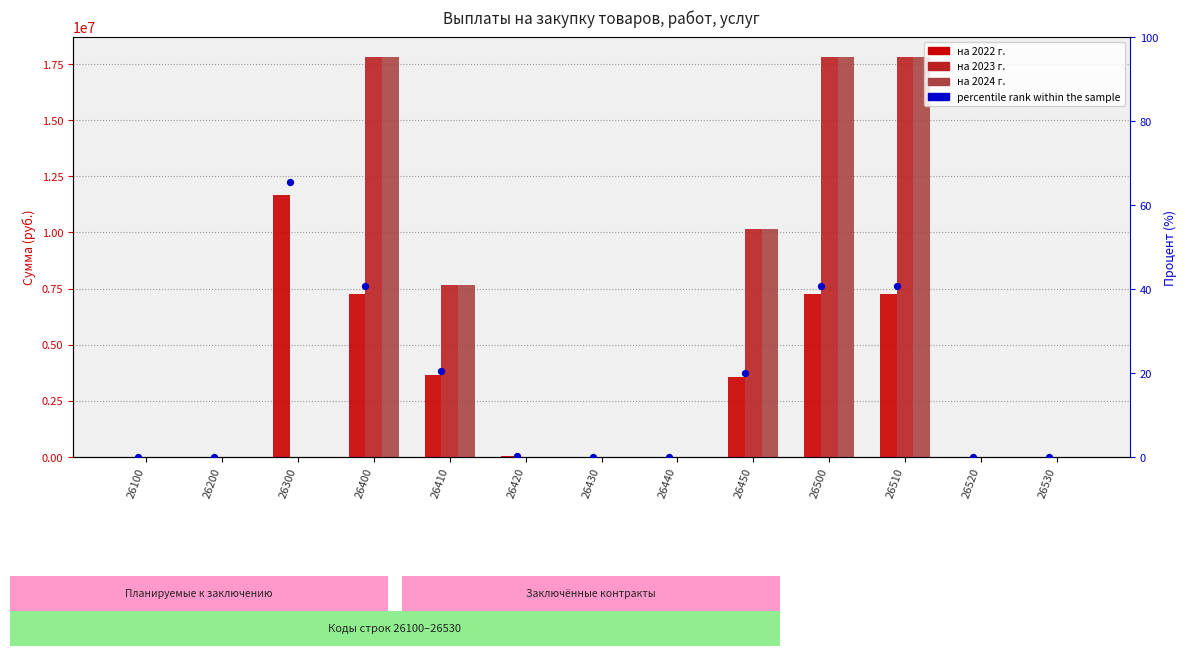

Is the value of percentile rank within the sample at 26510 greater than the value of на 2022 г. at 26500?

No